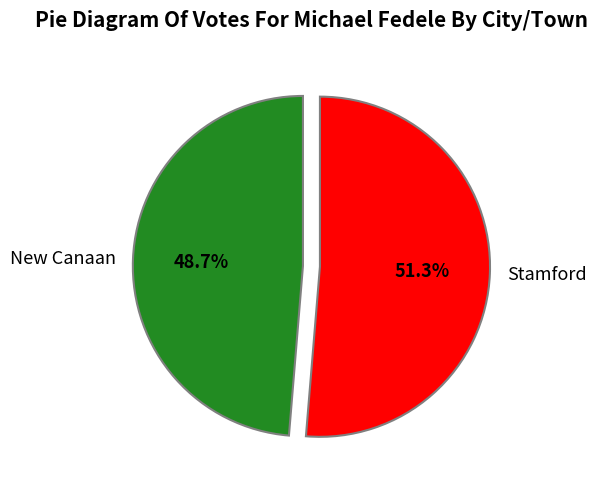

To the nearest percent, what portion does Stamford represent?

51%